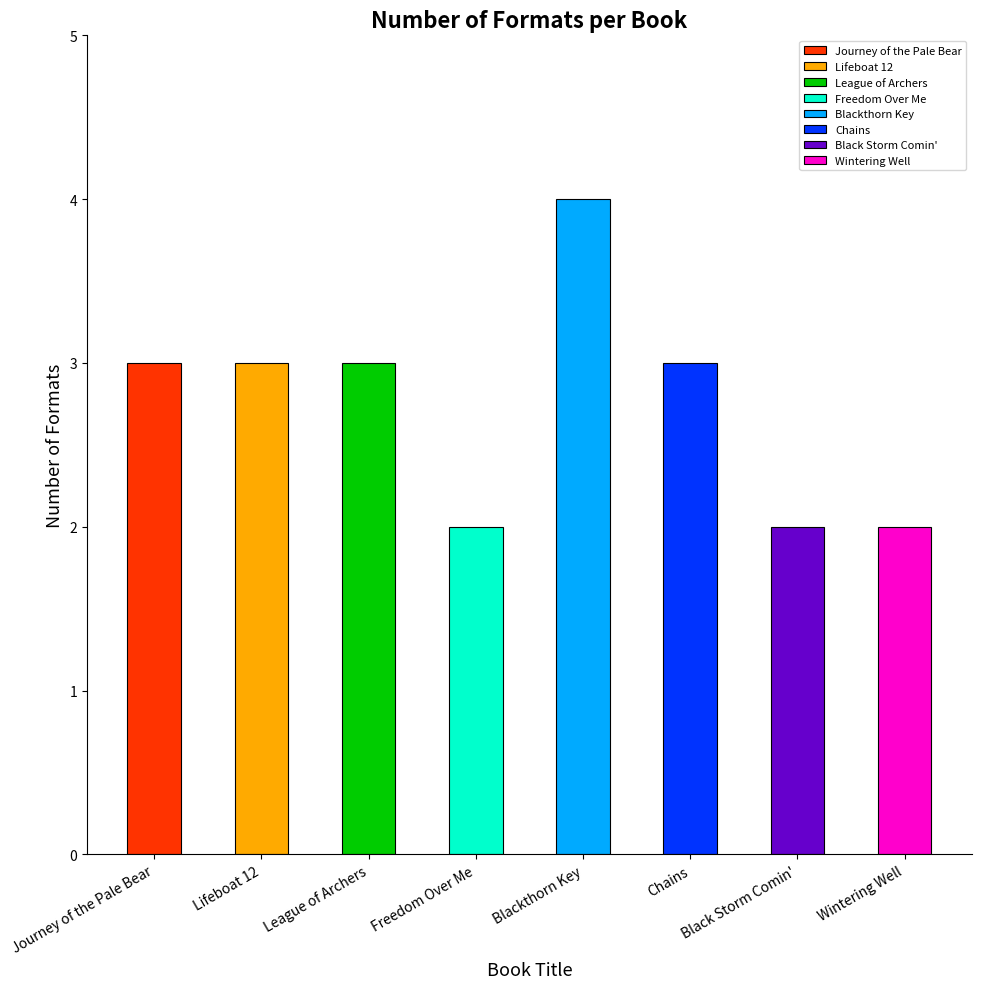

Reading left to right, what are all the values shown in this chart?

3	3	3	2	4	3	2	2